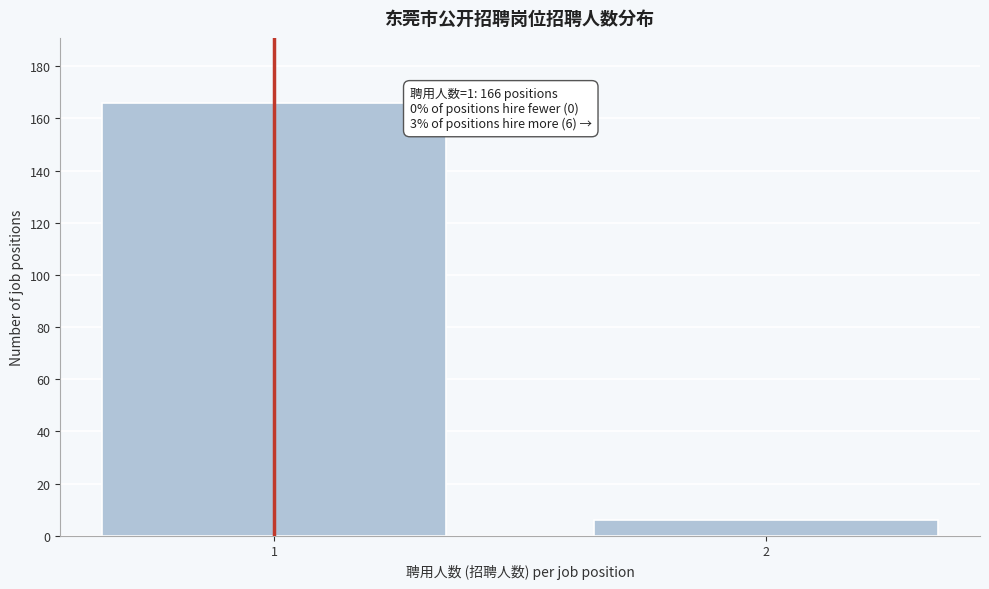

Reading left to right, list all the values displayed in this chart.

166	6